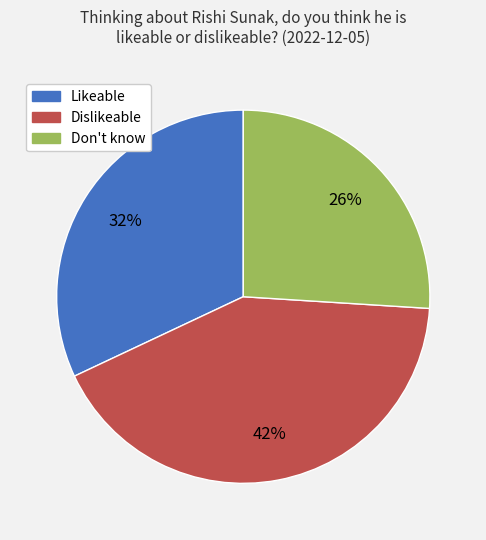

Is Dislikeable the majority of the pie?

No